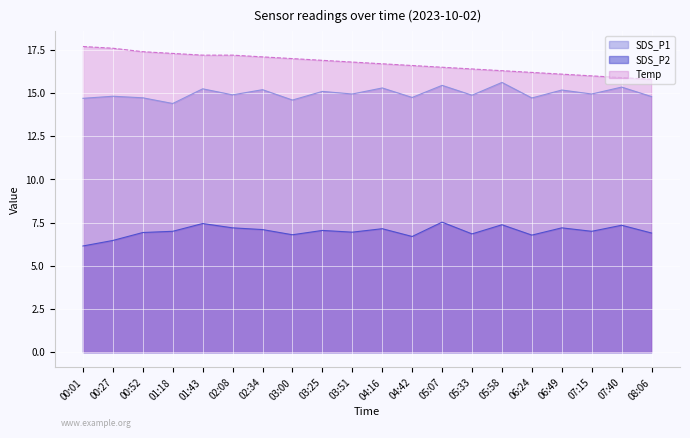

True or false: SDS_P2 and Temp intersect in this chart.

False